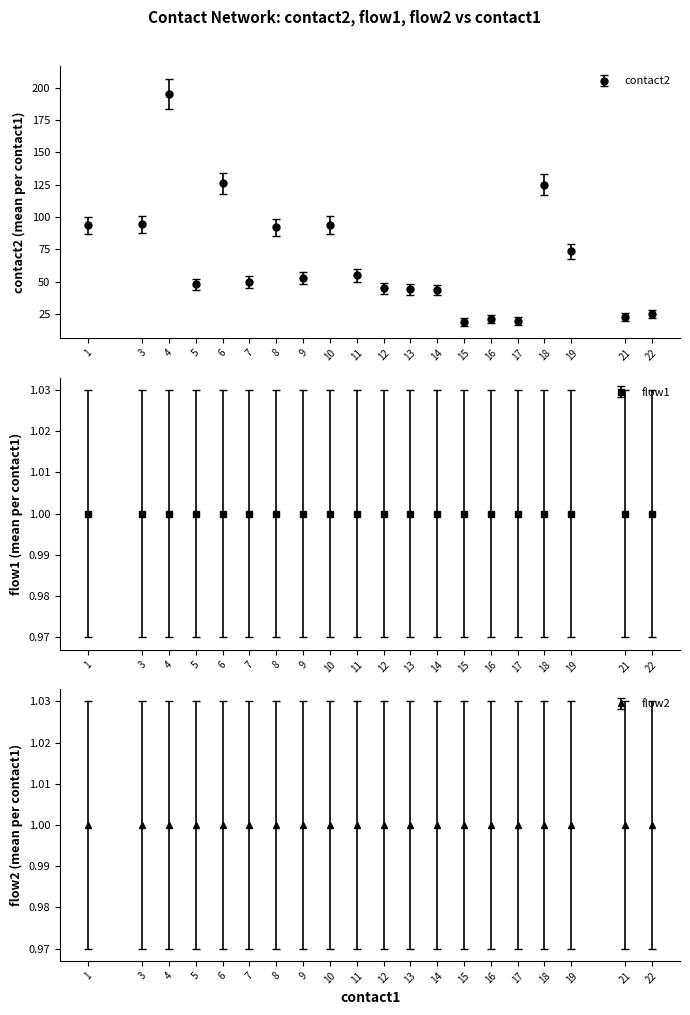

How many lines are shown in the chart?

1